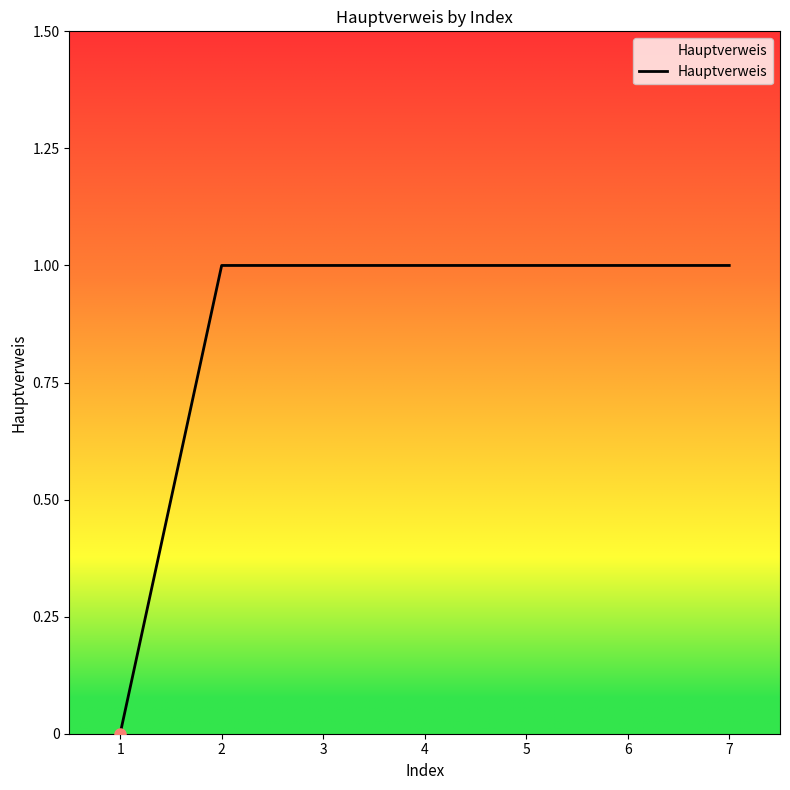

The value at 3 is 1. True or false?

True